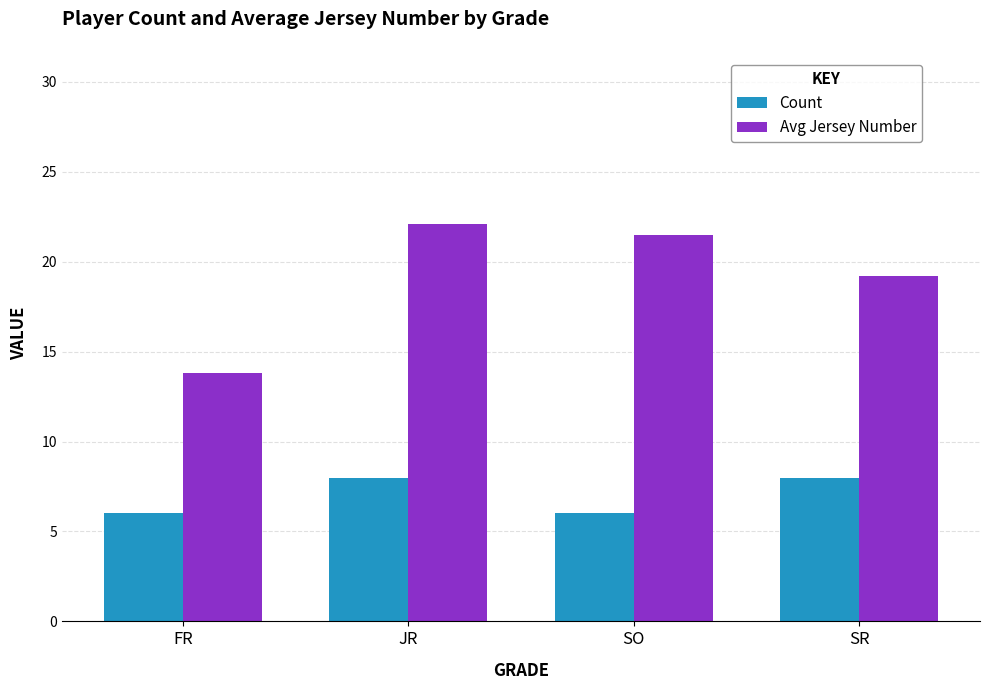

At how many categories does at least one series exceed 6?

4